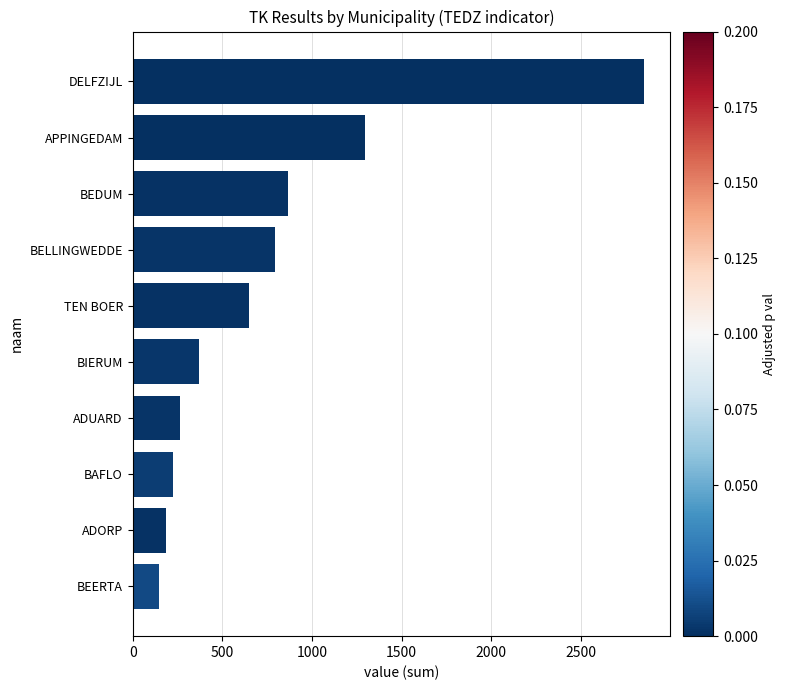

What is the smallest value displayed?

145